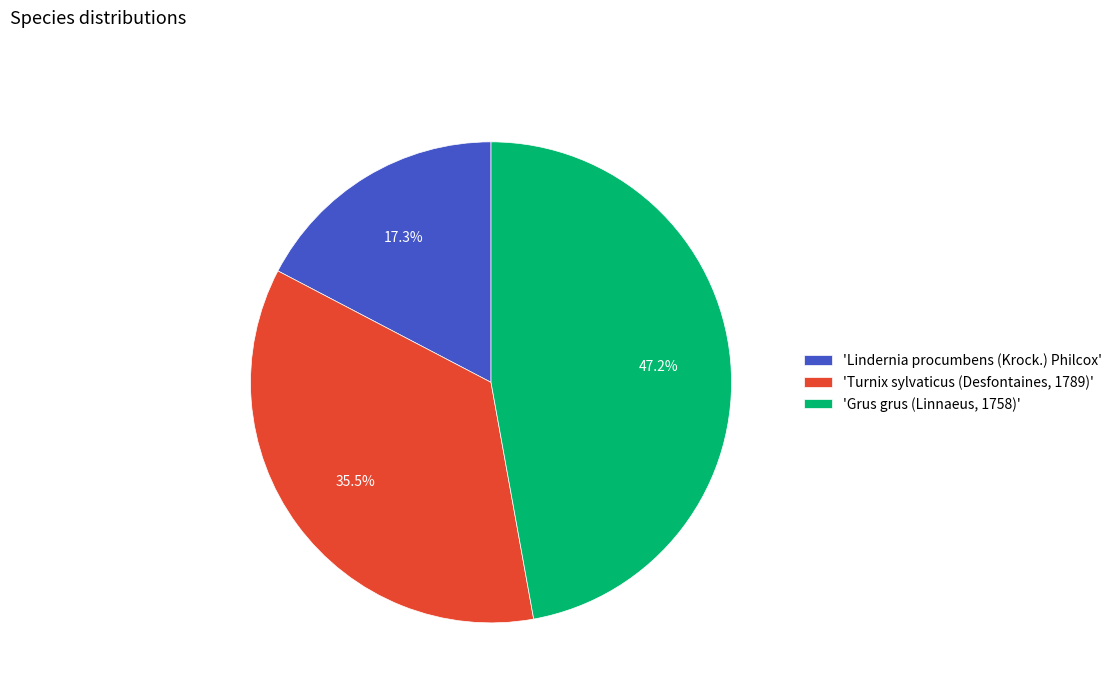

What percentage do 'Lindernia procumbens (Krock.) Philcox' and 'Grus grus (Linnaeus, 1758)' together represent?

64.5%